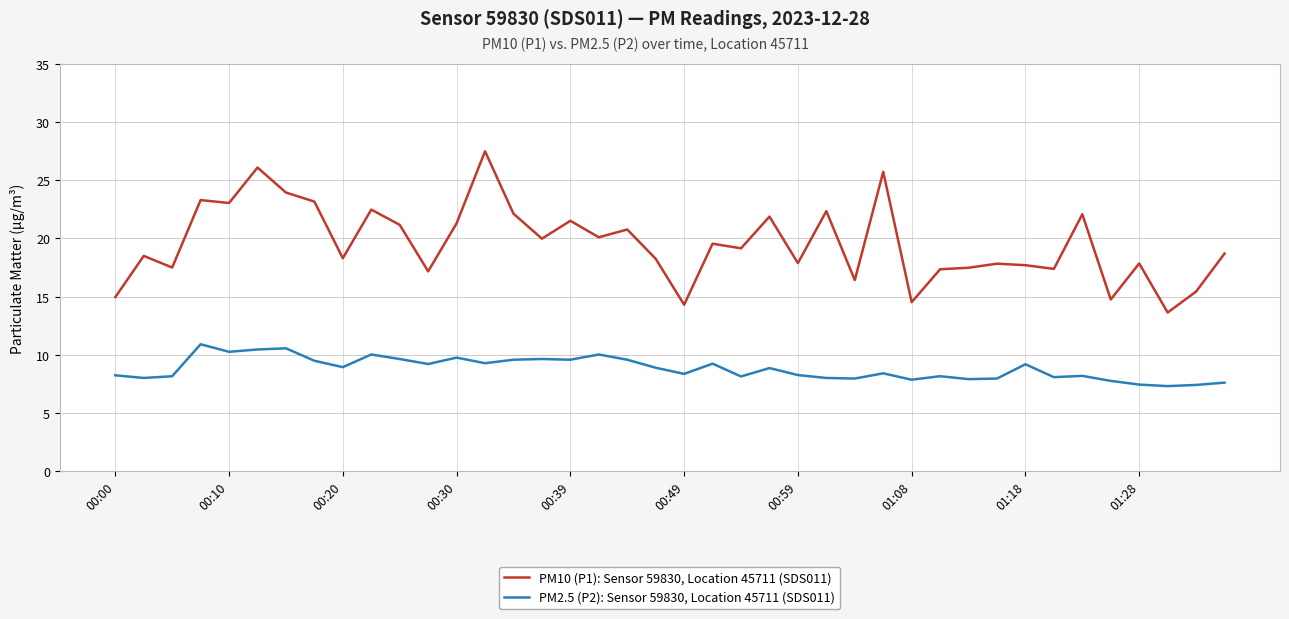

List the series in order of their overall mean, lowest first.

PM2.5 (P2): Sensor 59830, Location 45711 (SDS011), PM10 (P1): Sensor 59830, Location 45711 (SDS011)